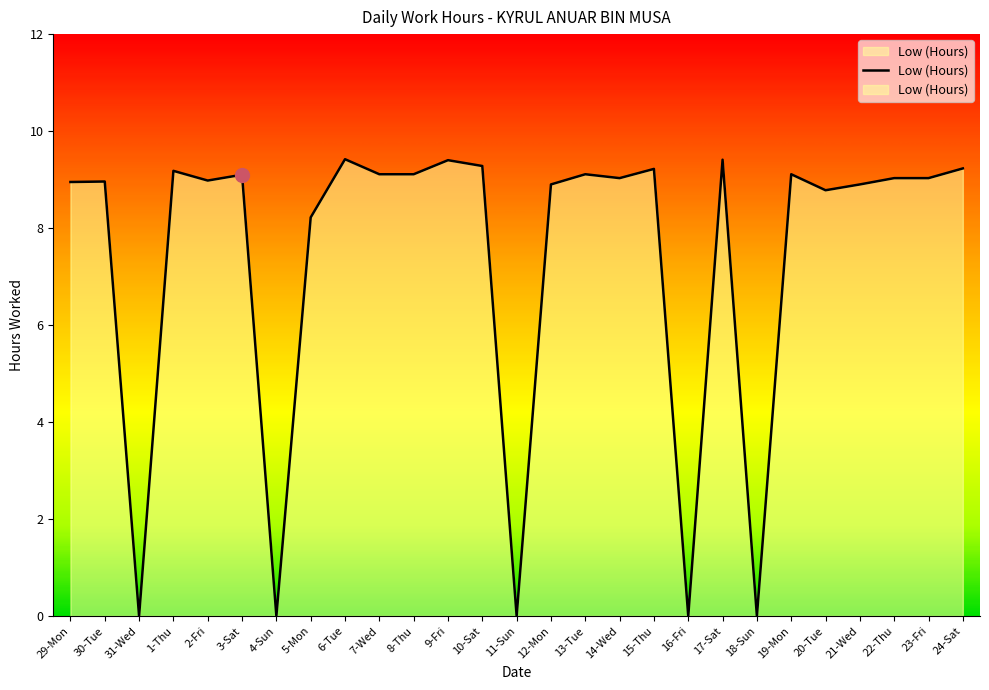

What is the approximate value at 9-Fri?

9.4